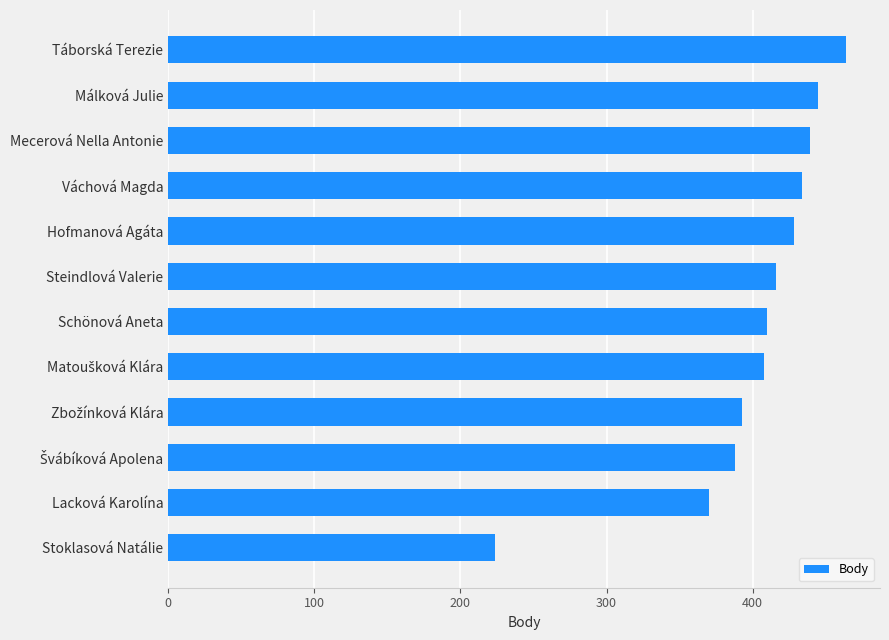

Are the bars horizontal?

Yes